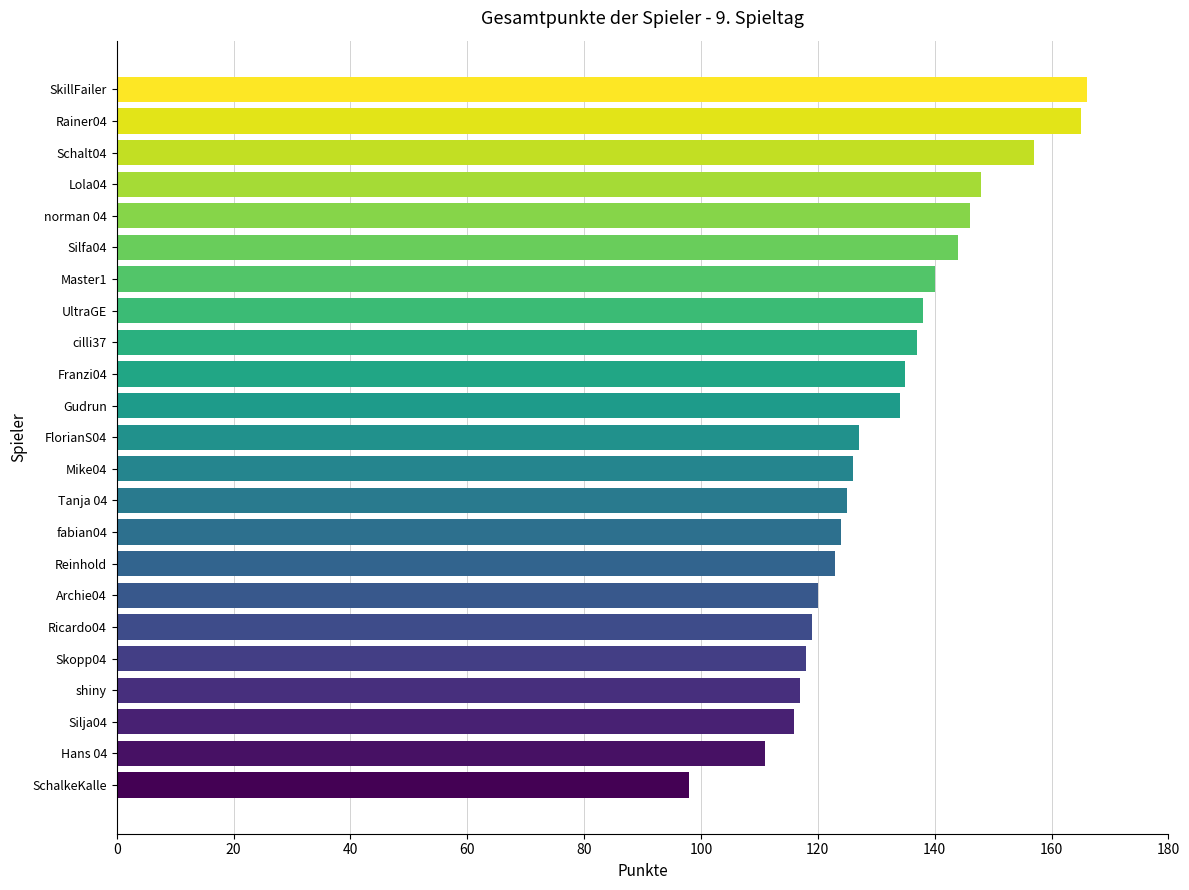

The value at Tanja 04 is 125. True or false?

True